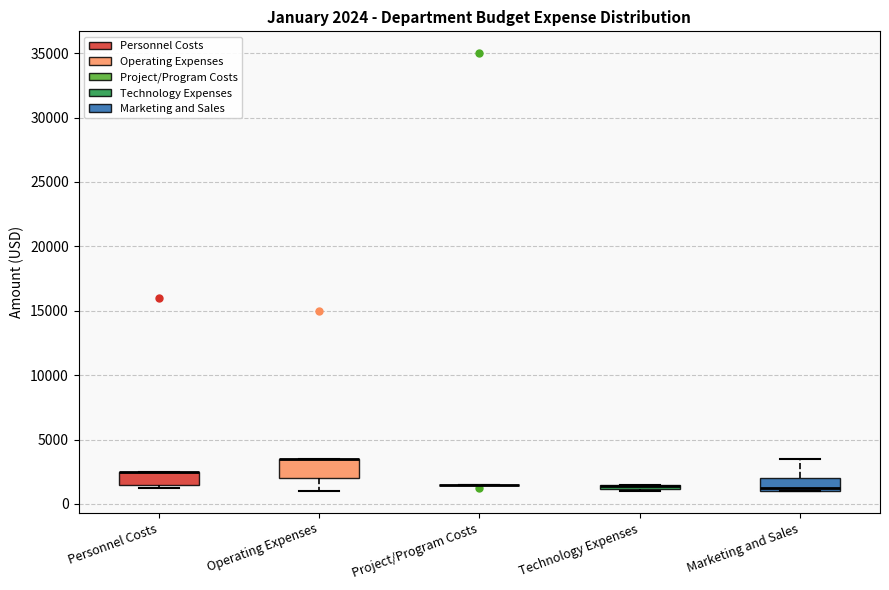

Which box is the tallest, from its lower edge to its upper edge?

Operating Expenses